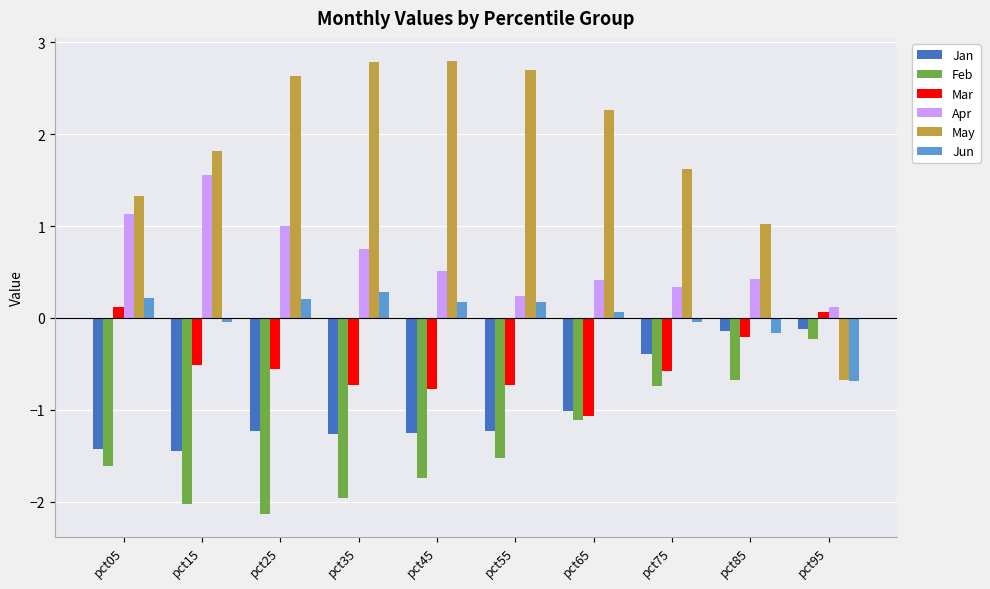

How many negative values does the Jun series have?

4